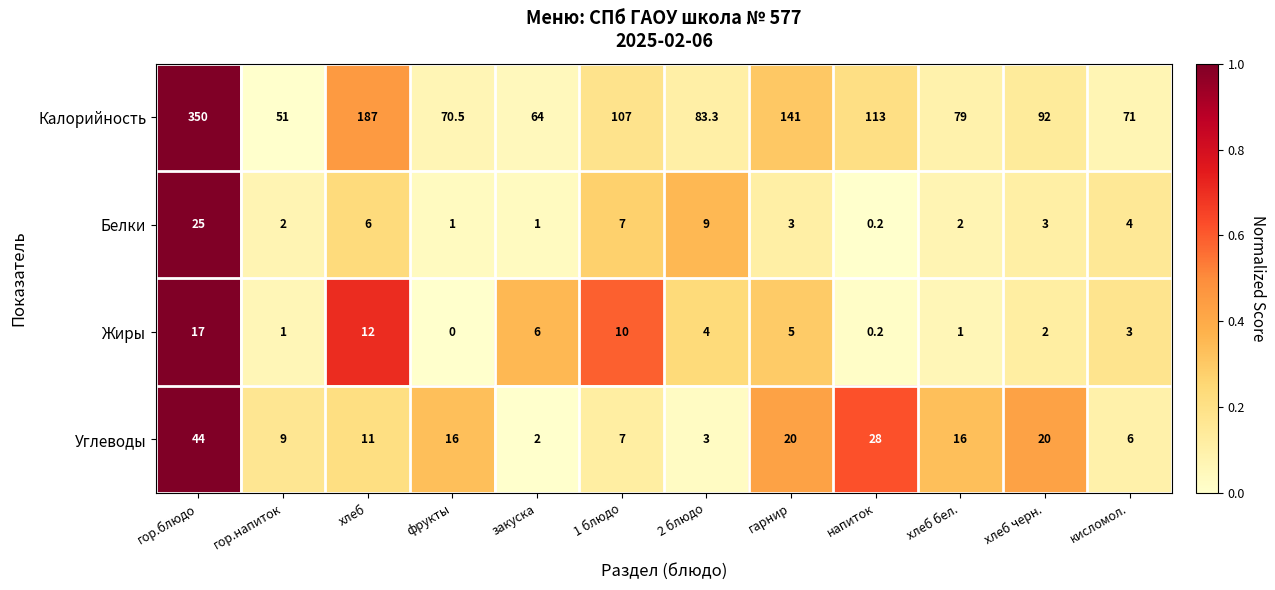

The Жиры series shows 1.5 at хлеб бел.. True or false?

False